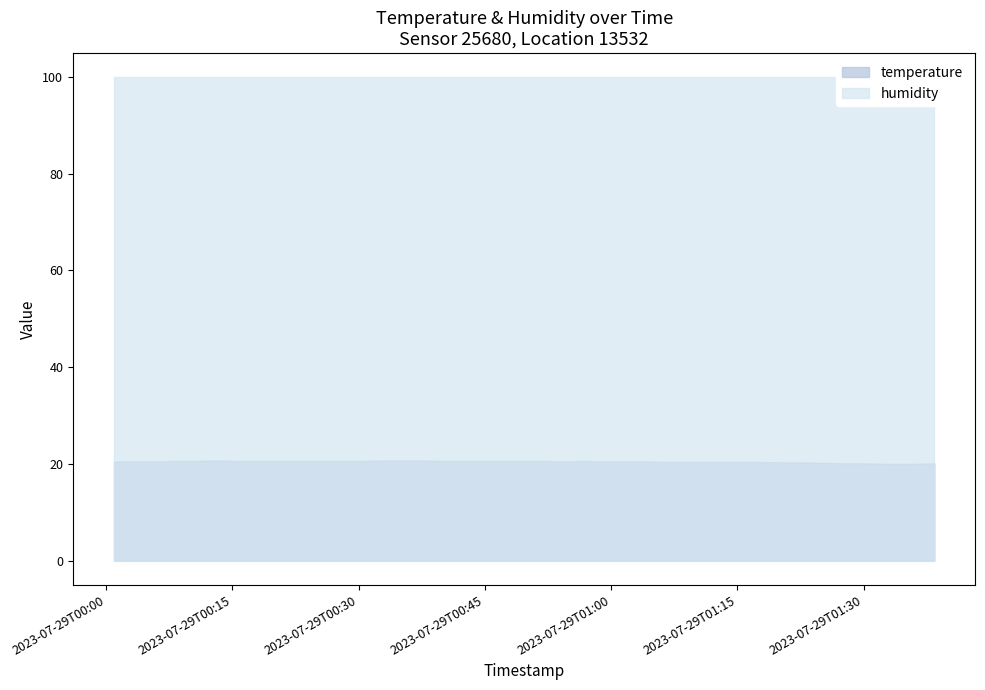

What is the difference between the highest and lowest values at 2023-07-29T01:12:12?

79.5